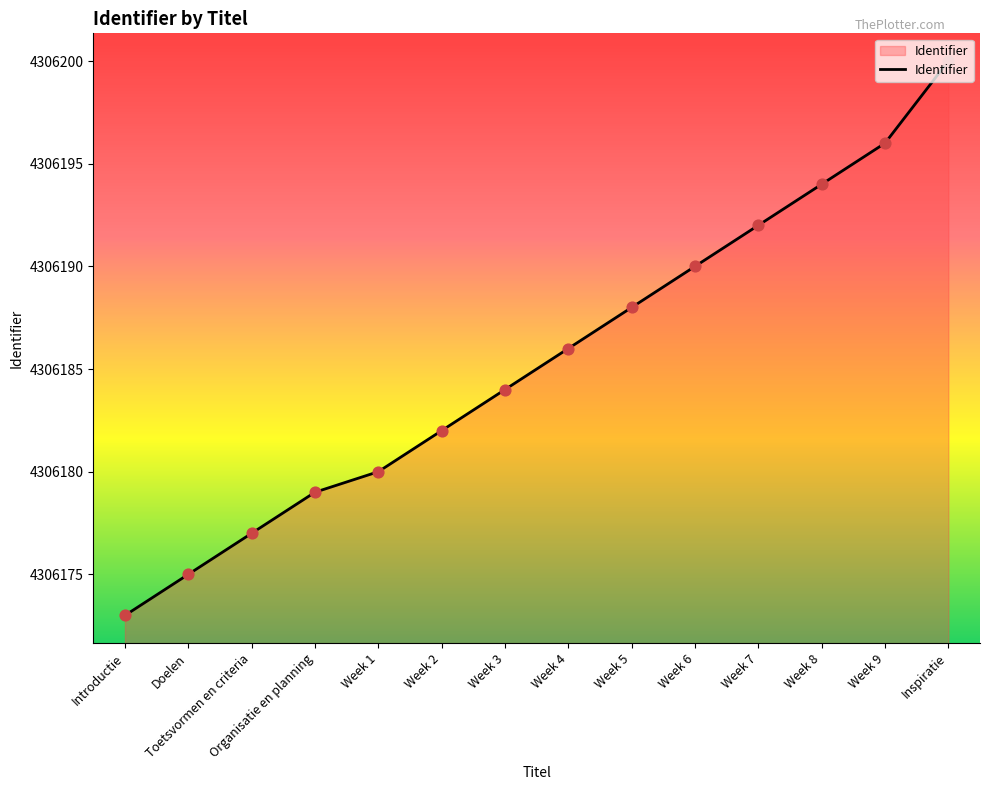

Which has a higher value, Week 9 or Week 5?

Week 9